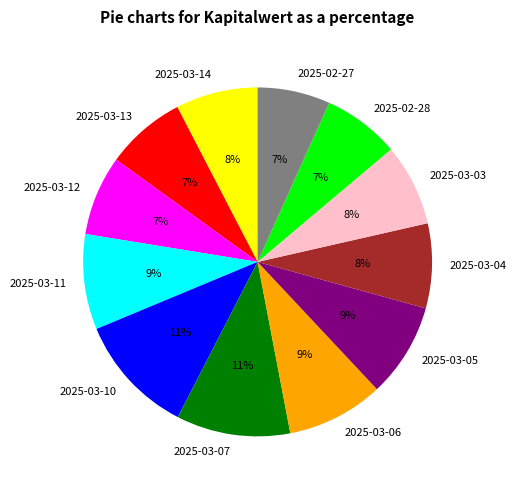

Is it true that 2025-03-13 is 7% of the pie?

True